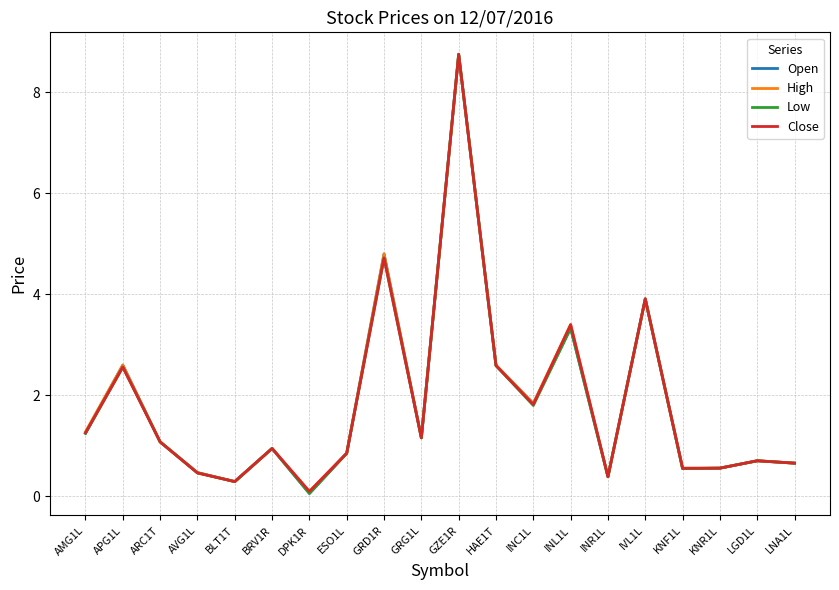

What is the label of the 13th point from the right?

ESO1L